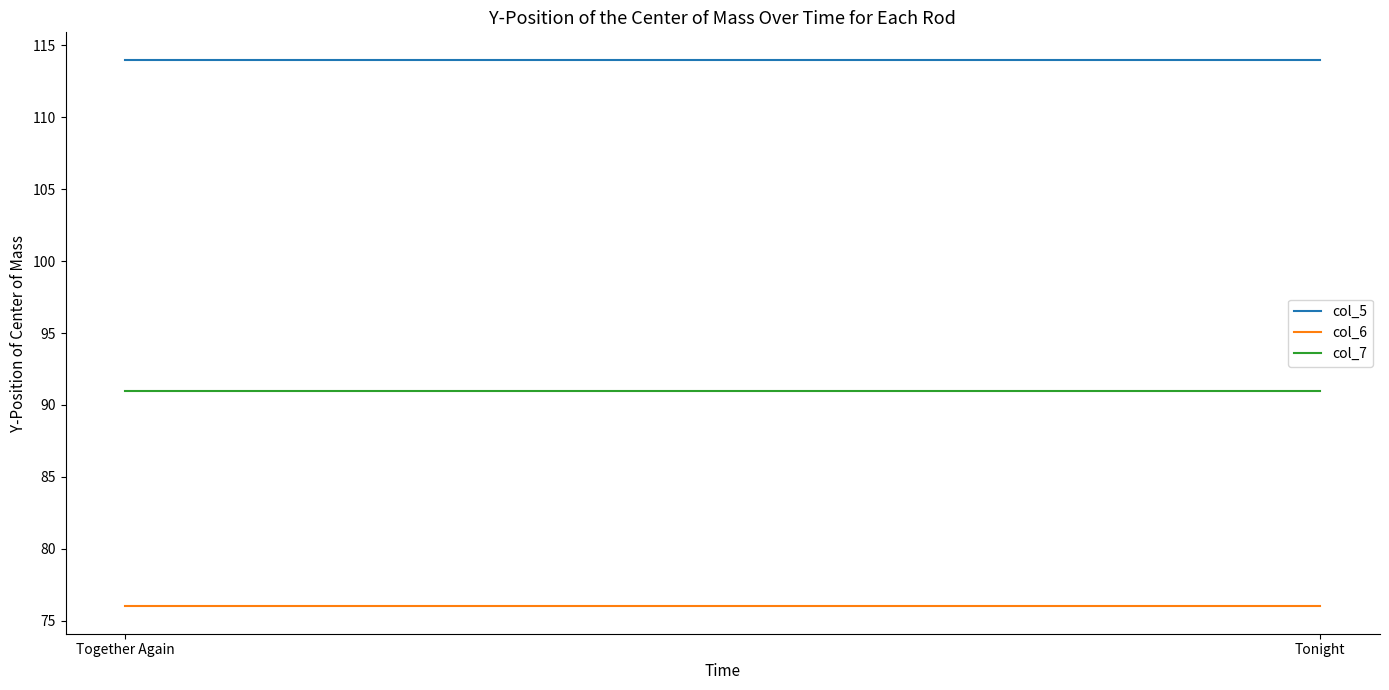

At which category does the chart reach its minimum across all series?

Together Again